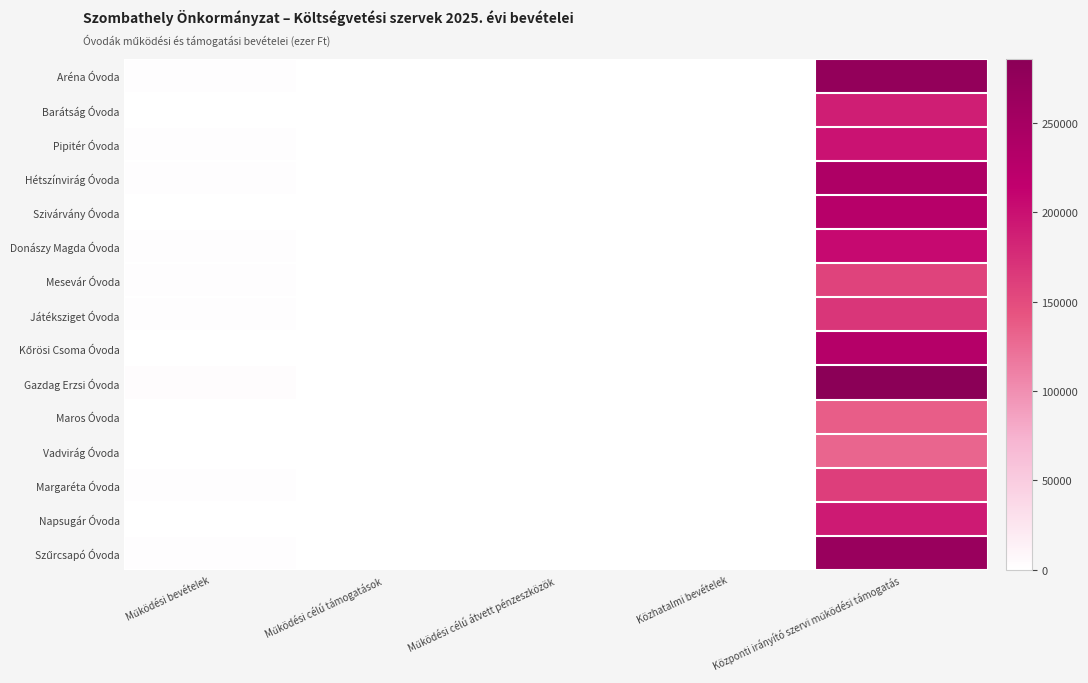

At which category is the sum across all series the highest?

Központi irányító szervi működési támogatás